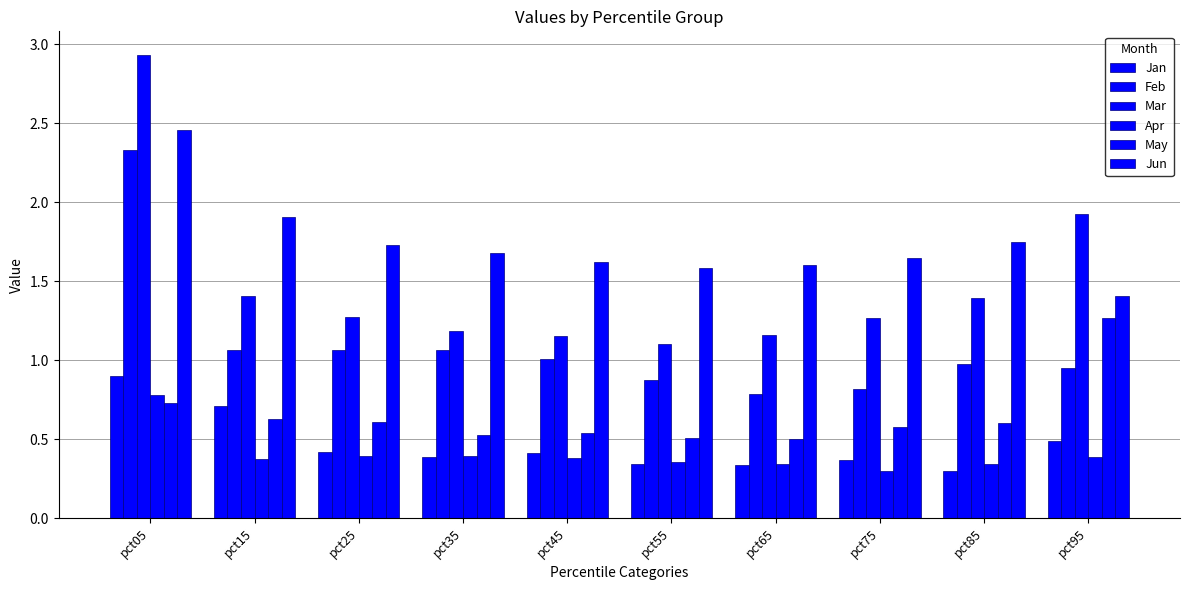

What is the total value across all series at pct45?

5.1